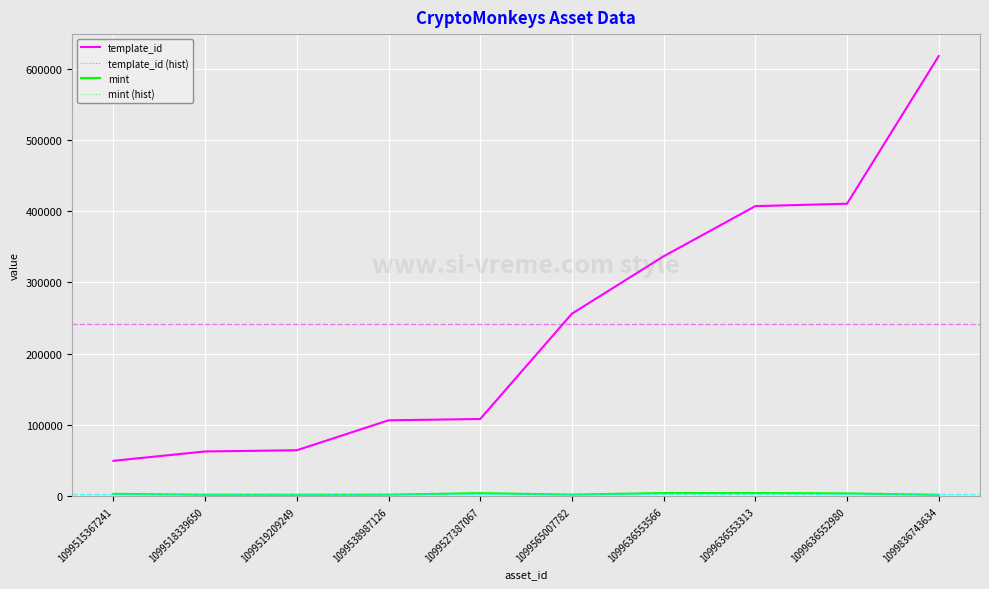

What is the value of the mint (hist) point at the 4th from the left?

2400